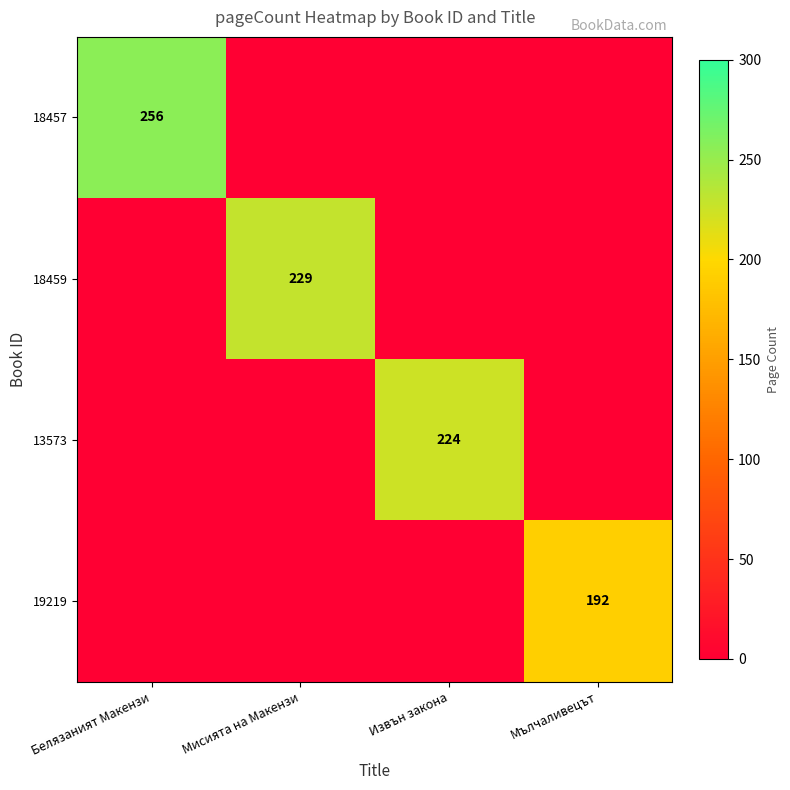

What is the spread (max minus min) of values at Мисията на Макензи?

229